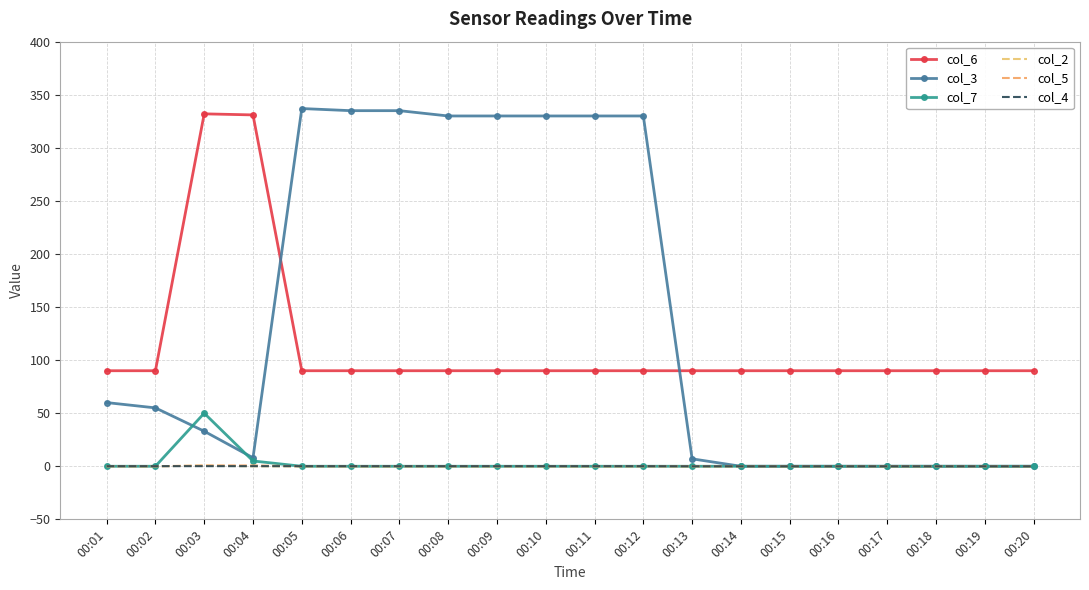

Is this an area chart (filled region under the line)?

No